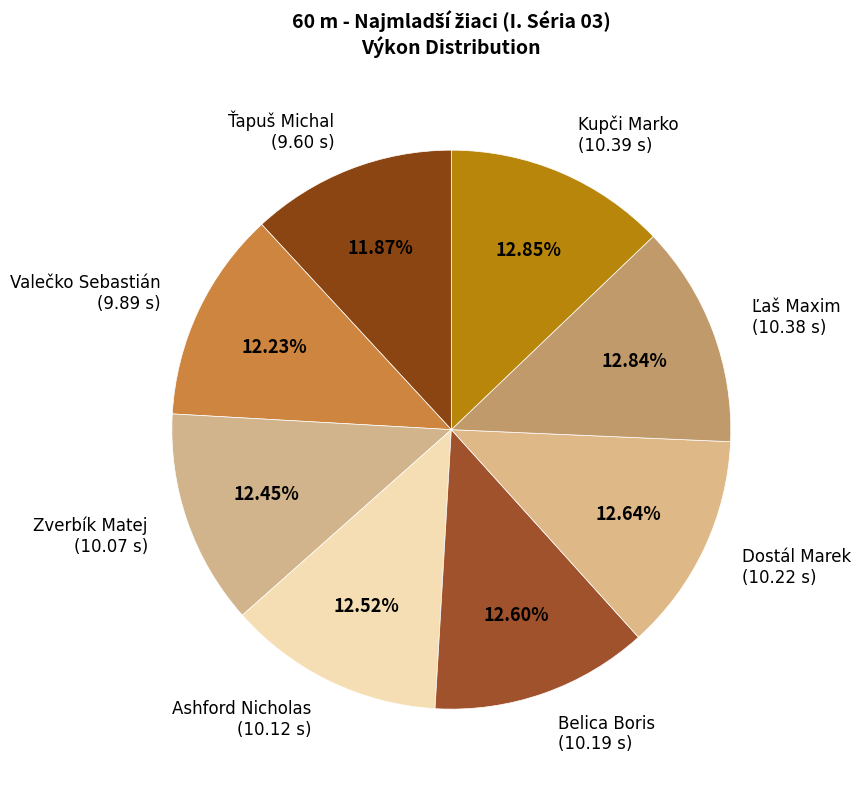

How many slices are in this pie chart?

8